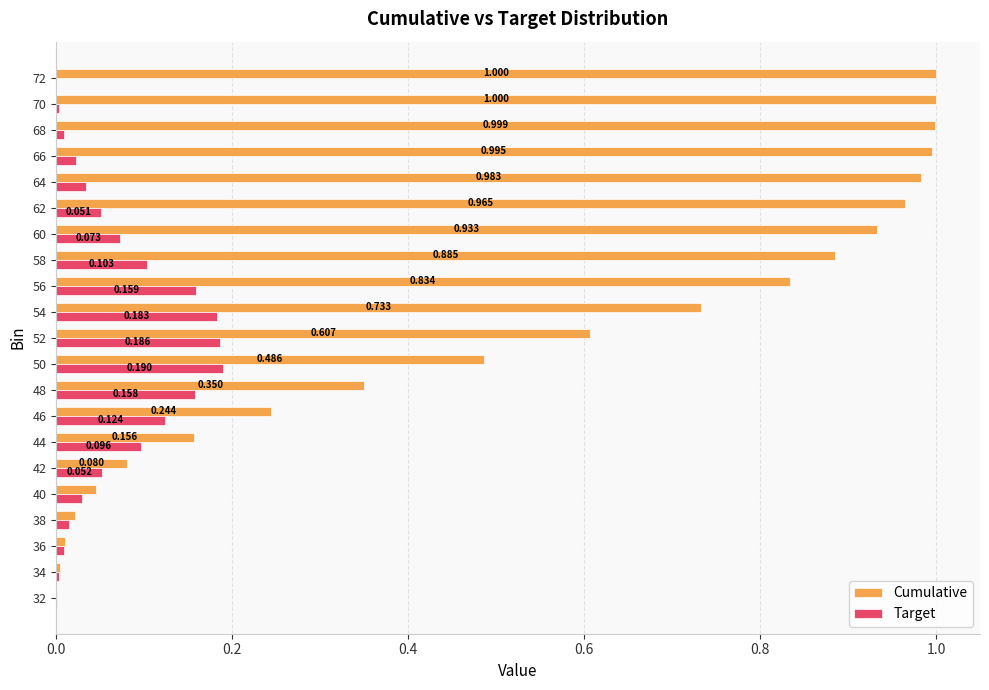

Is the value of Cumulative at 68 greater than the value of Target at 70?

Yes